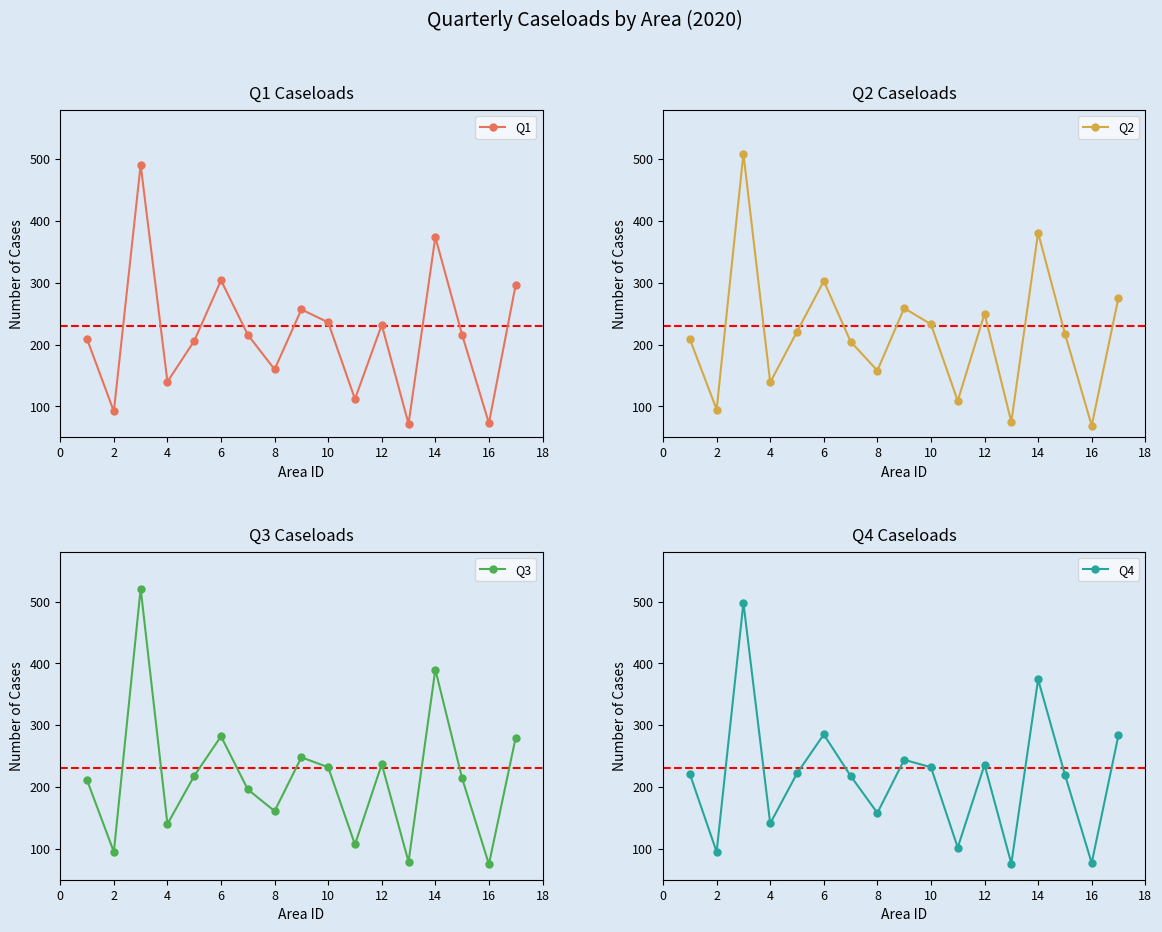

How many lines are shown in the chart?

4